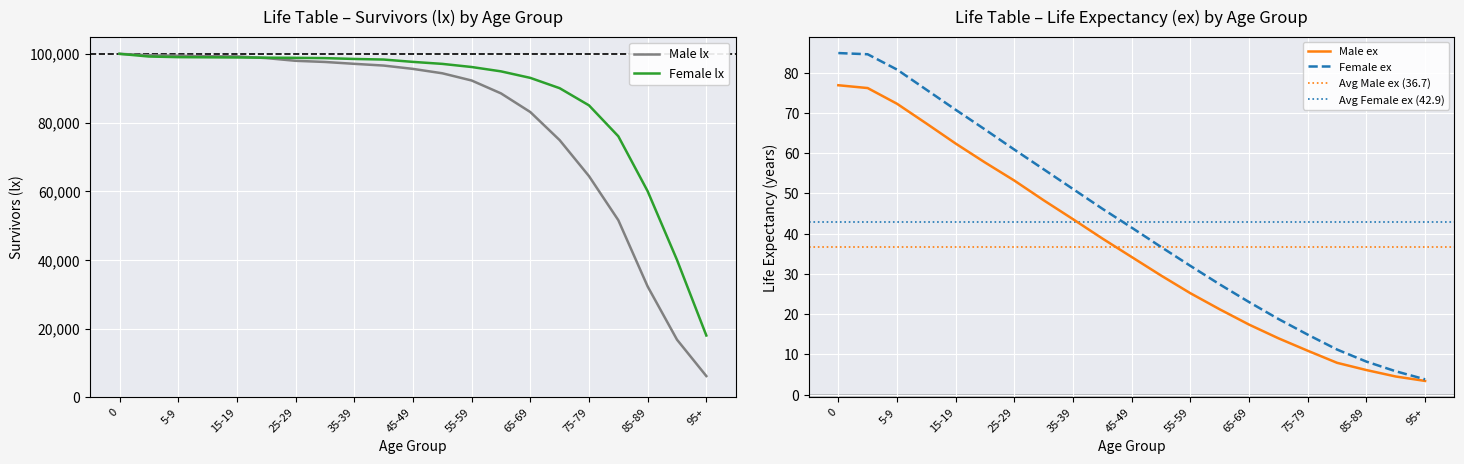

Reading left to right, list all the values displayed in this chart.

Male lx: 100000	99581	99466	99298	99256	98761	97969	97636	97090	96586	95618	94340	92239	88491	83055	74879	64403	51572	32266	16784	6187
Female lx: 100000	99219	99037	98989	98944	98882	98835	98757	98507	98337	97657	97076	96166	94899	93000	90000	85000	76000	60000	40000	18000